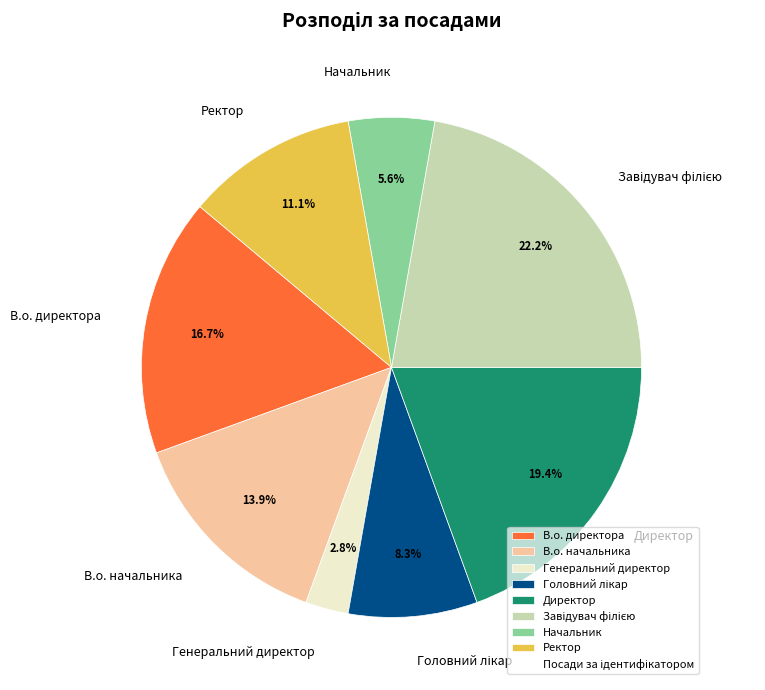

What percentage is NOT represented by Генеральний директор?

97.2%